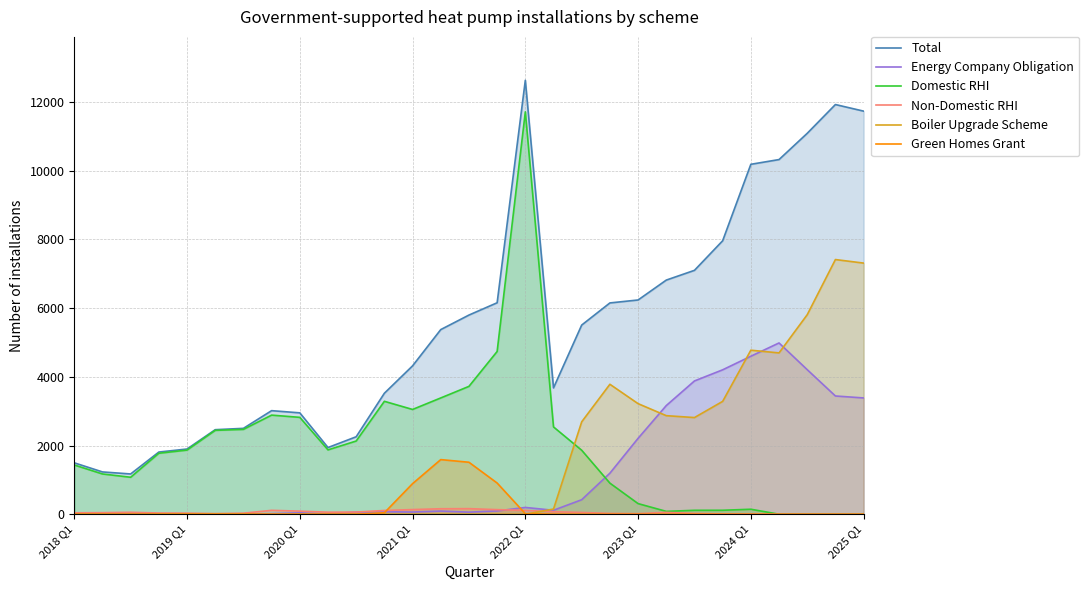

Reading left to right, what are all the values shown in this chart?

Total: 1496	1231	1172	1810	1898	2461	2500	3015	2951	1941	2255	3522	4319	5375	5798	6156	12633	3678	5507	6151	6237	6816	7100	7961	10187	10325	11089	11927	11735
Energy Company Obligation: 22	14	40	0	0	1	0	17	41	9	61	72	64	91	61	95	197	115	422	1194	2209	3163	3880	4204	4599	4986	4208	3442	3385
Domestic RHI: 1433	1172	1076	1775	1867	2442	2470	2885	2820	1873	2131	3287	3050	3385	3722	4738	11714	2541	1862	905	309	83	114	115	145	0	0	0	0
Non-Domestic RHI: 41	45	56	35	31	18	30	113	90	59	63	109	135	159	162	133	112	72	51	23	17	54	22	8	4	0	0	0	0
Boiler Upgrade Scheme: 0	0	0	0	0	0	0	0	0	0	0	0	0	0	0	0	0	151	2690	3783	3219	2869	2814	3285	4775	4696	5808	7414	7311
Green Homes Grant: 0	0	0	0	0	0	0	0	0	0	0	42	890	1590	1513	908	15	2	0	0	0	0	0	0	0	0	0	0	0